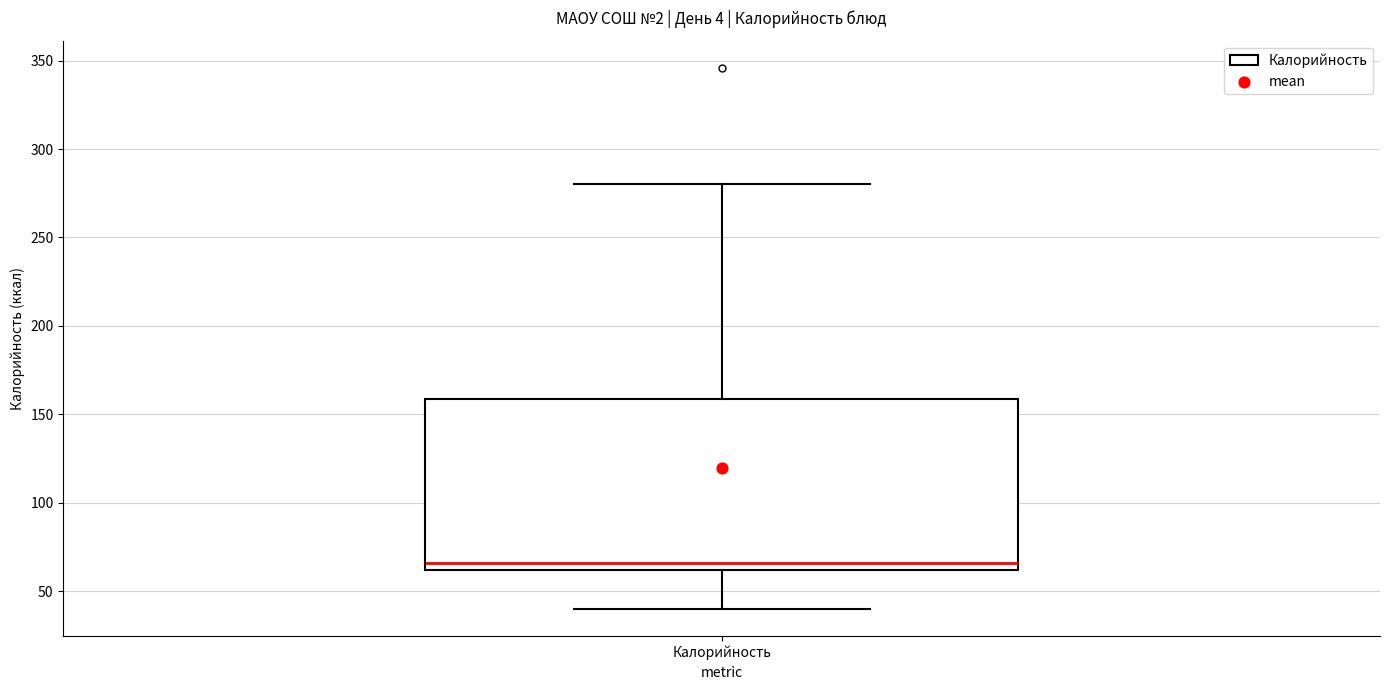

Where is the upper edge of the box for Калорийность on the y-axis? The values are not printed on the chart, so give them approximately, as read against the axis.

160